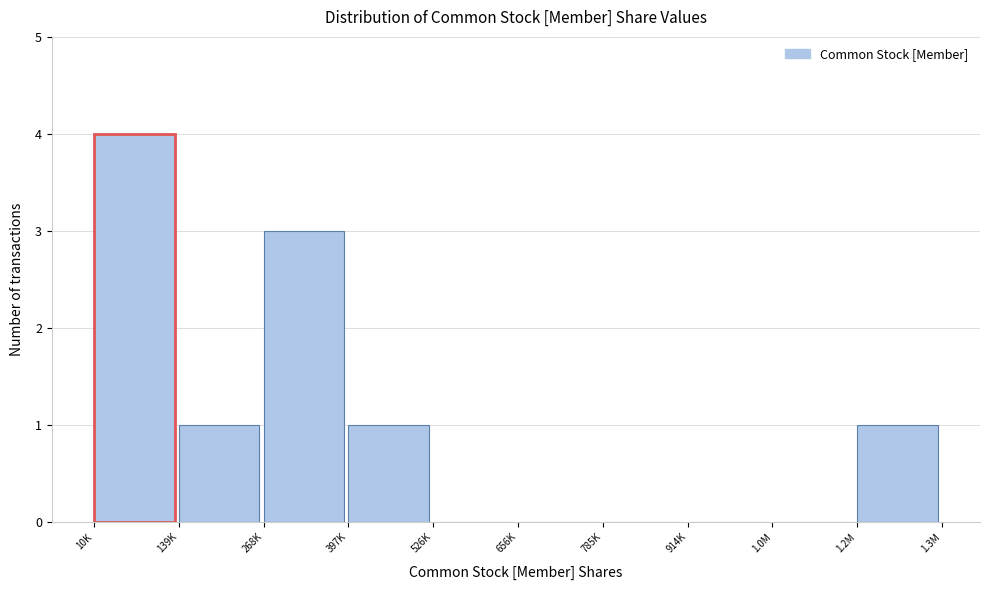

Reading left to right, list all the values displayed in this chart.

10K=4	139K=1	268K=3	397K=1	526K=0	656K=0	785K=0	914K=0	1.0M=0	1.2M=1